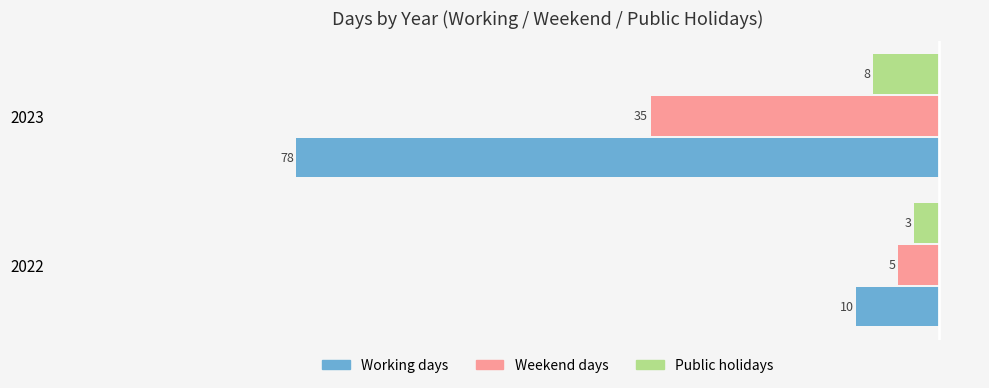

Reading right to left, transcribe all the data shown in this chart.

Working days: 1=-78	0=-10
Weekend days: 1=-35	0=-5
Public holidays: 1=-8	0=-3